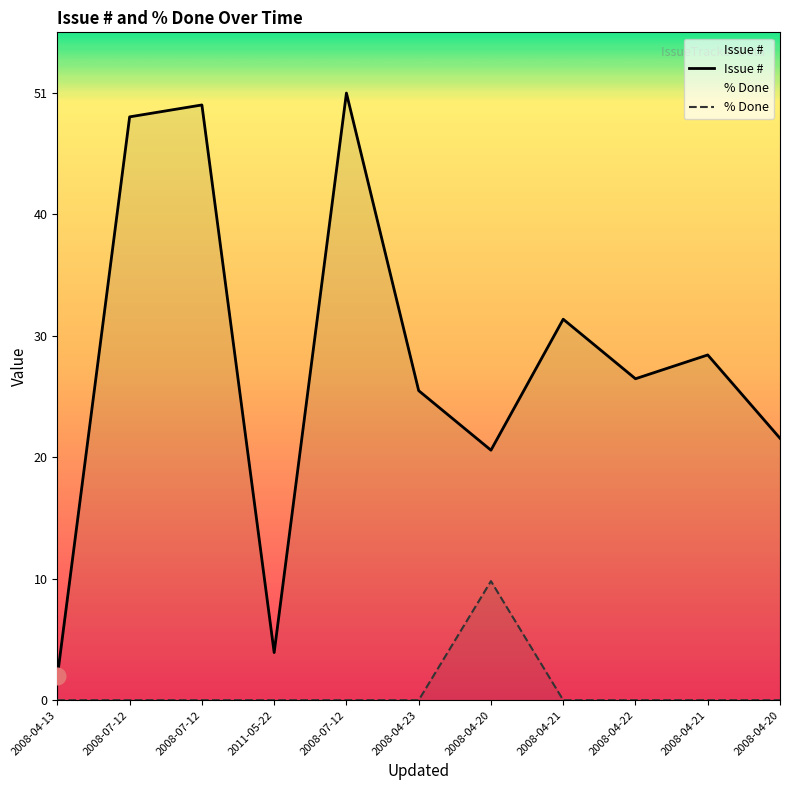

How many distinct data groups are displayed?

2